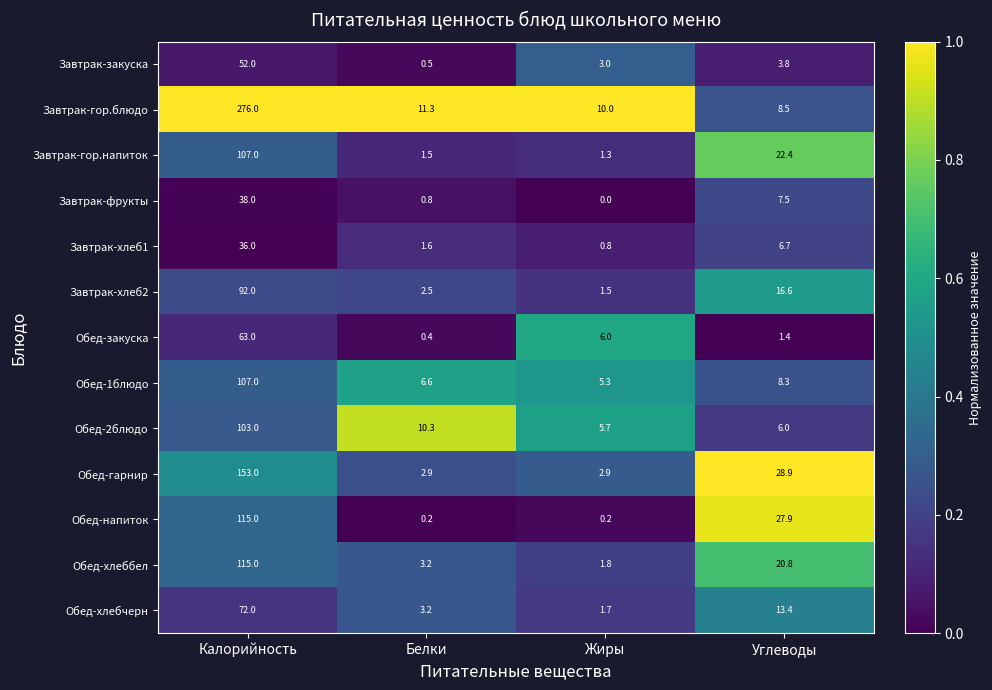

Which category has the highest value across all series?

Калорийность